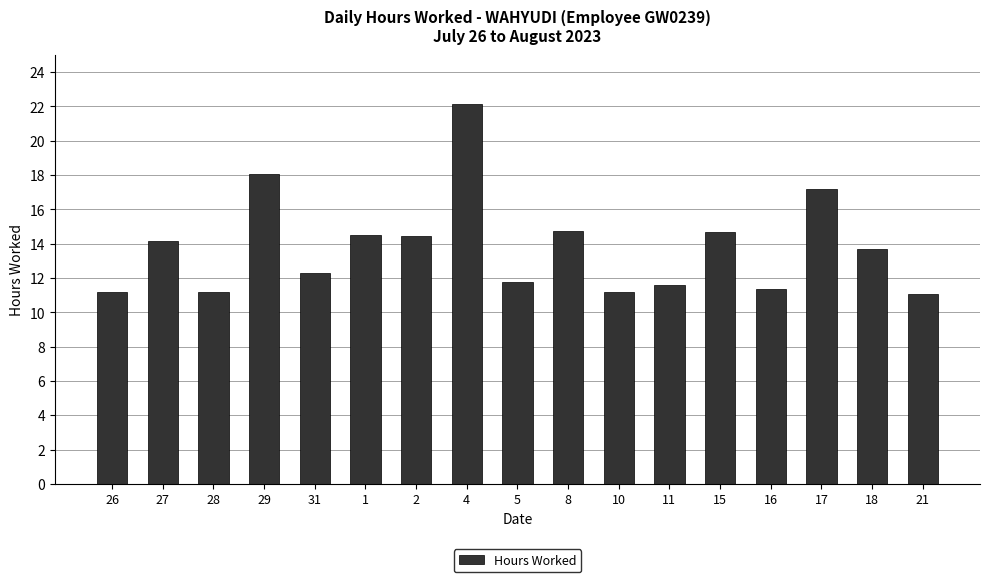

Where does the data first go above 13?

27